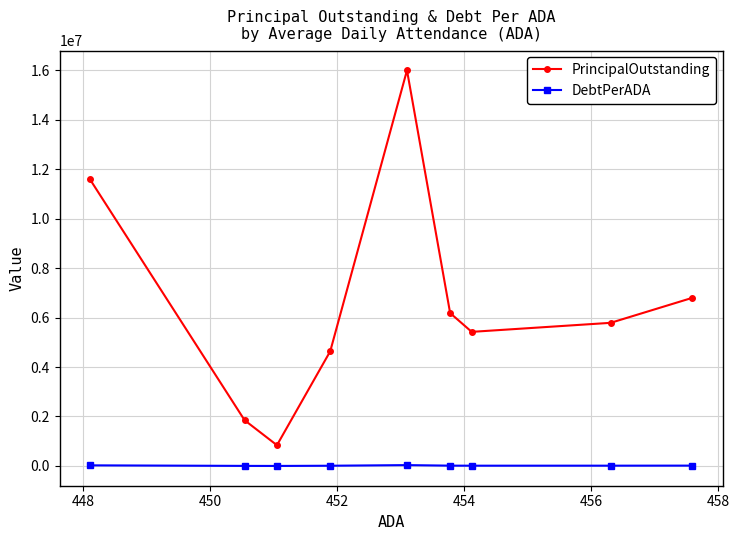

Which series has the widest spread of values?

PrincipalOutstanding